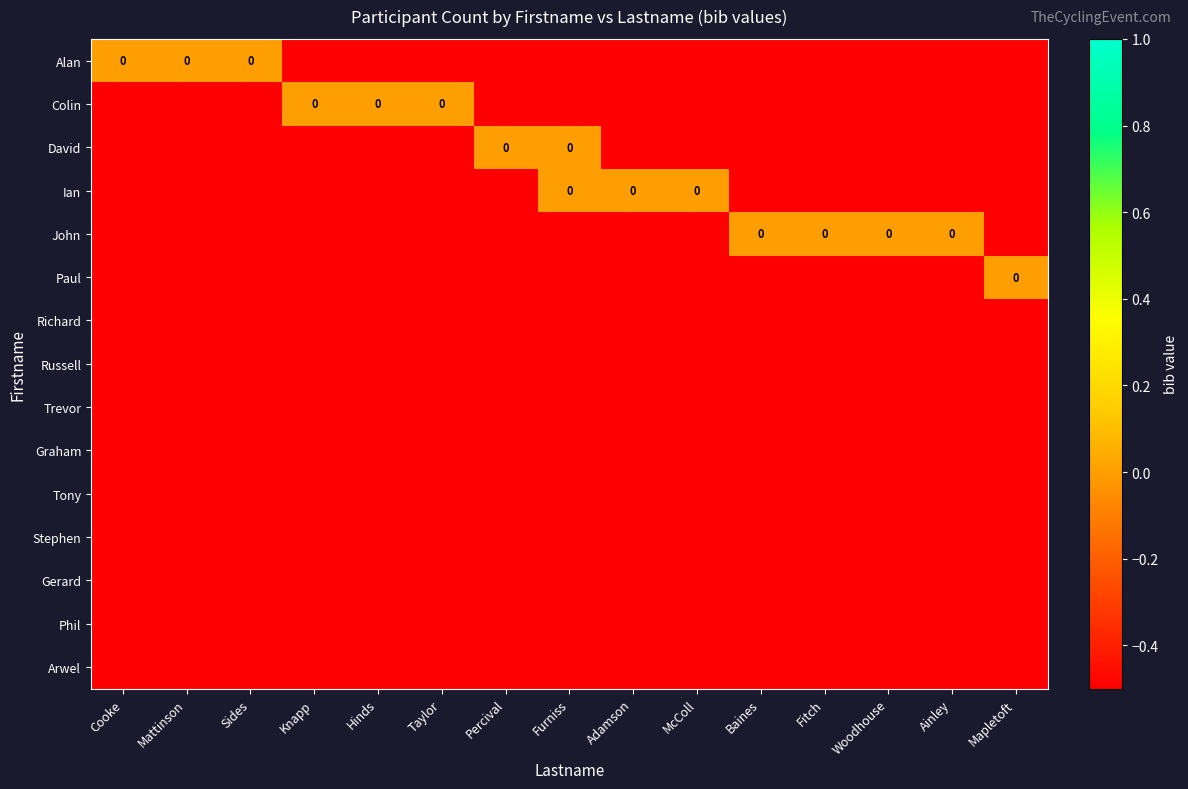

How many negative values does the David series have?

13